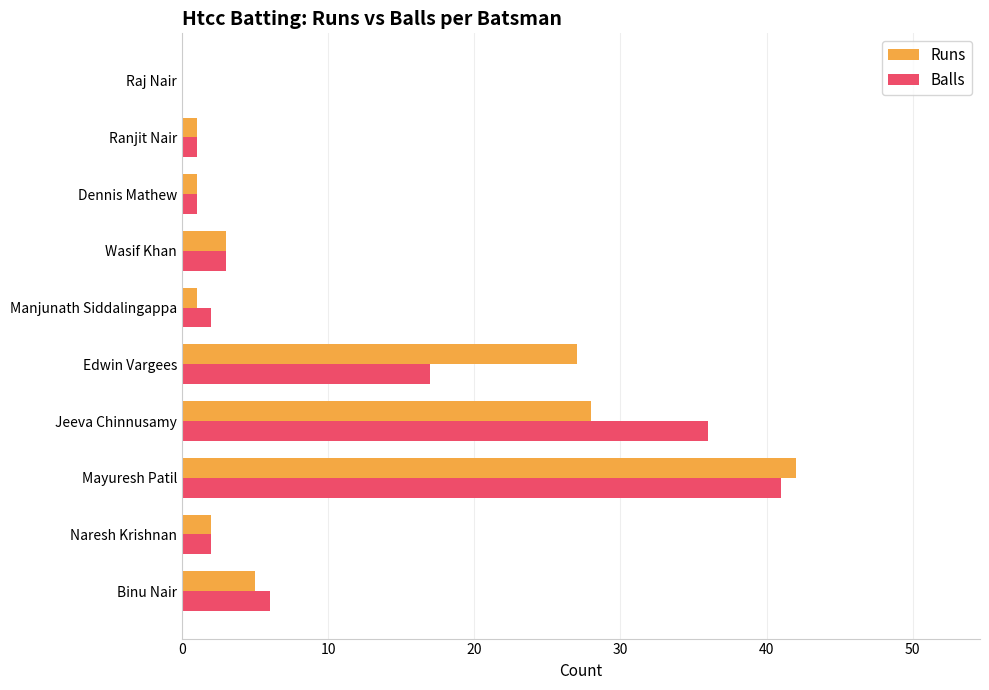

What is the sum of all Runs values?

110